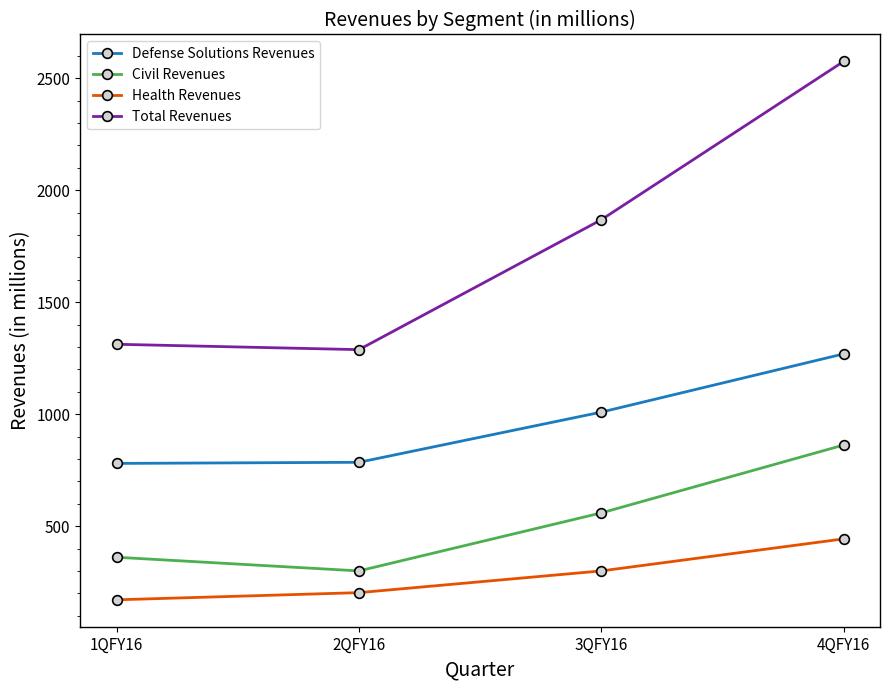

At which label is Total Revenues closest to 1931?

3QFY16